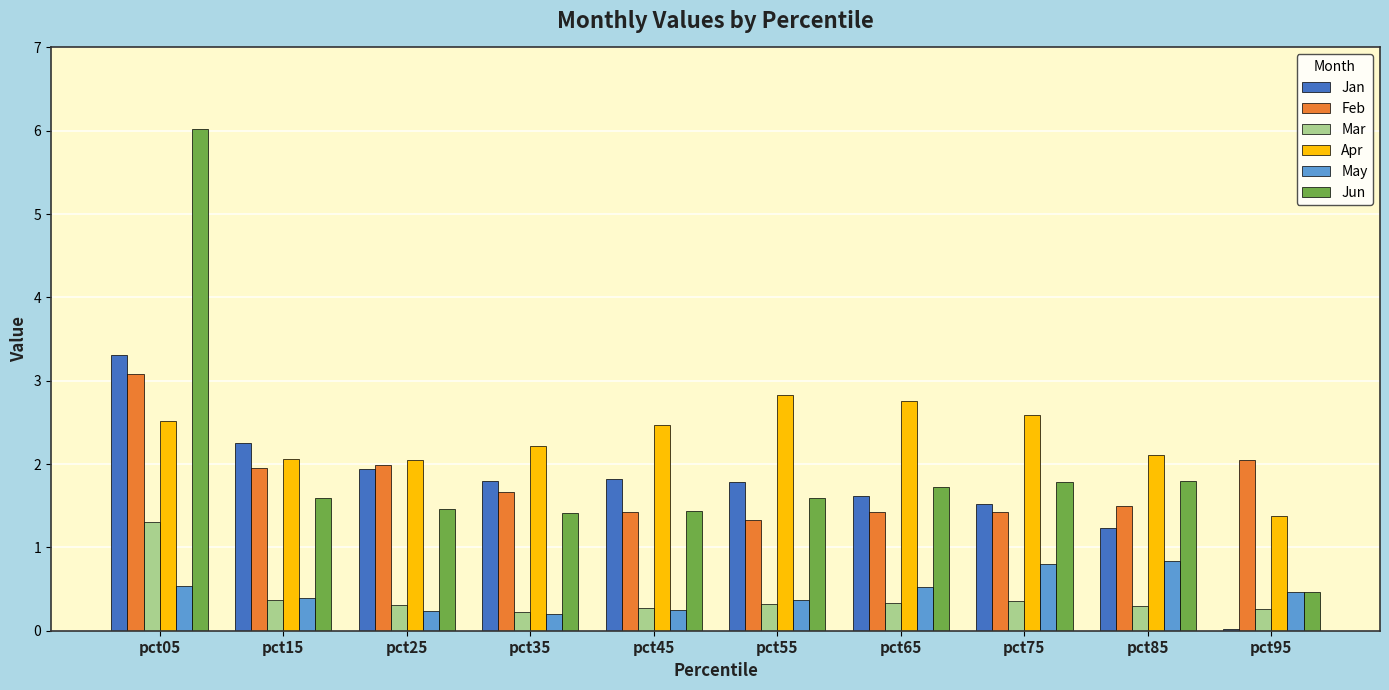

What is the maximum value for Apr?

2.8